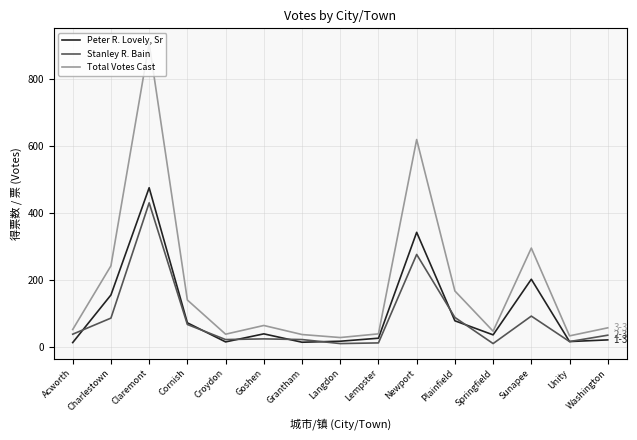

What is the average value of the Stanley R. Bain series?

83